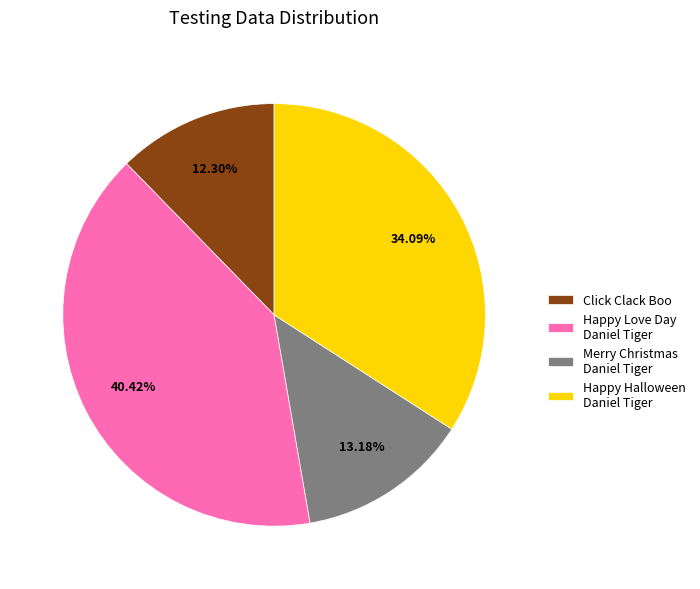

Rank the categories by value from highest to lowest.

Happy Love Day Daniel Tiger, Happy Halloween Daniel Tiger, Merry Christmas Daniel Tiger, Click Clack Boo